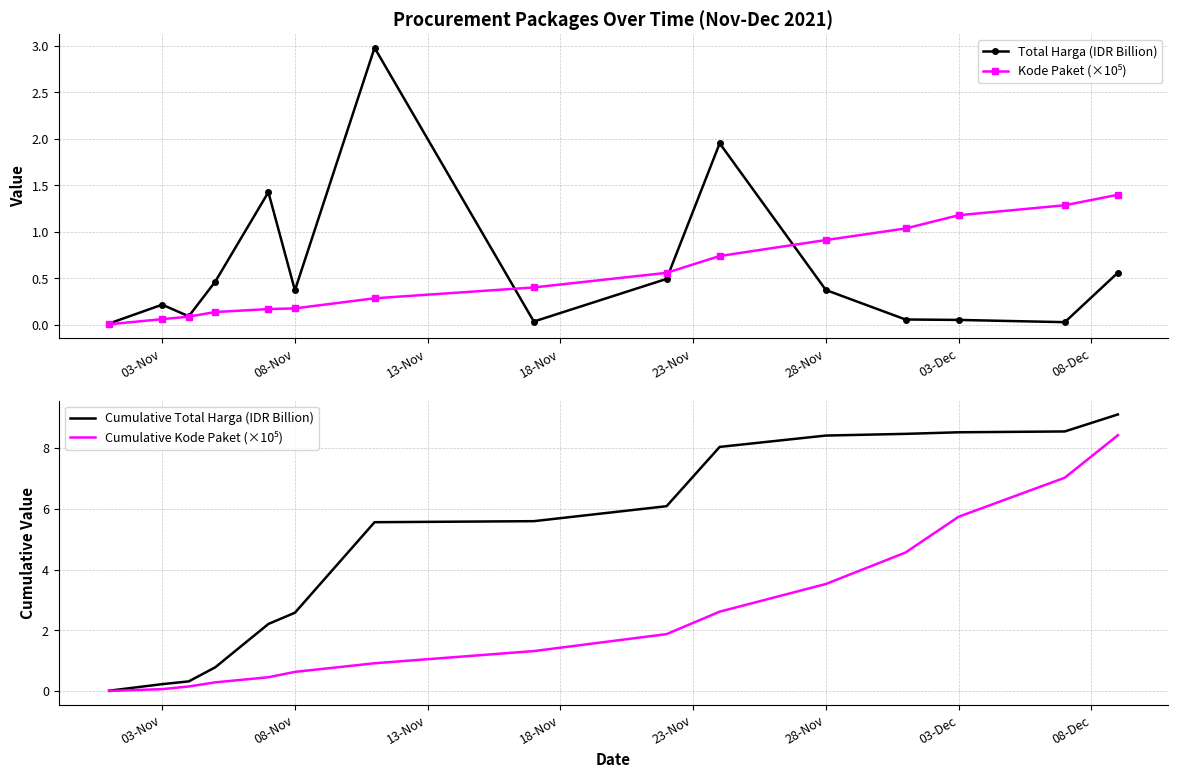

True or false: Cumulative Total Harga (IDR Billion) has a value of 4.4 at 03-Dec.

False